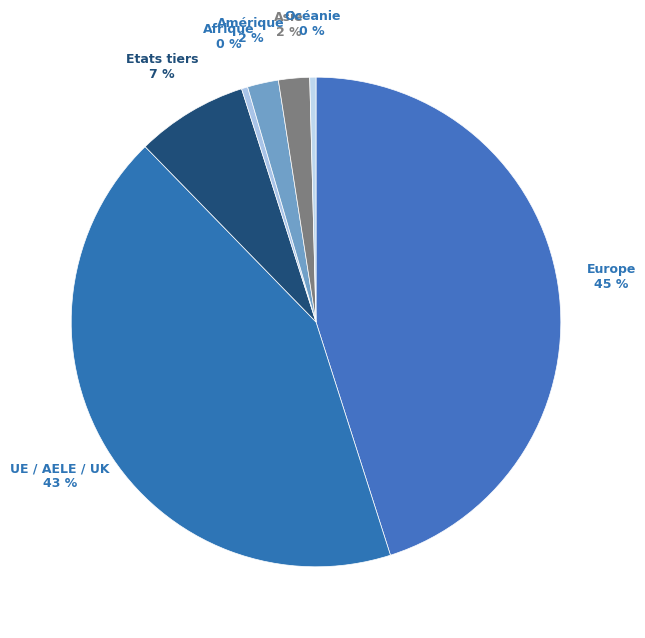

What is the largest slice in the pie chart?

Europe